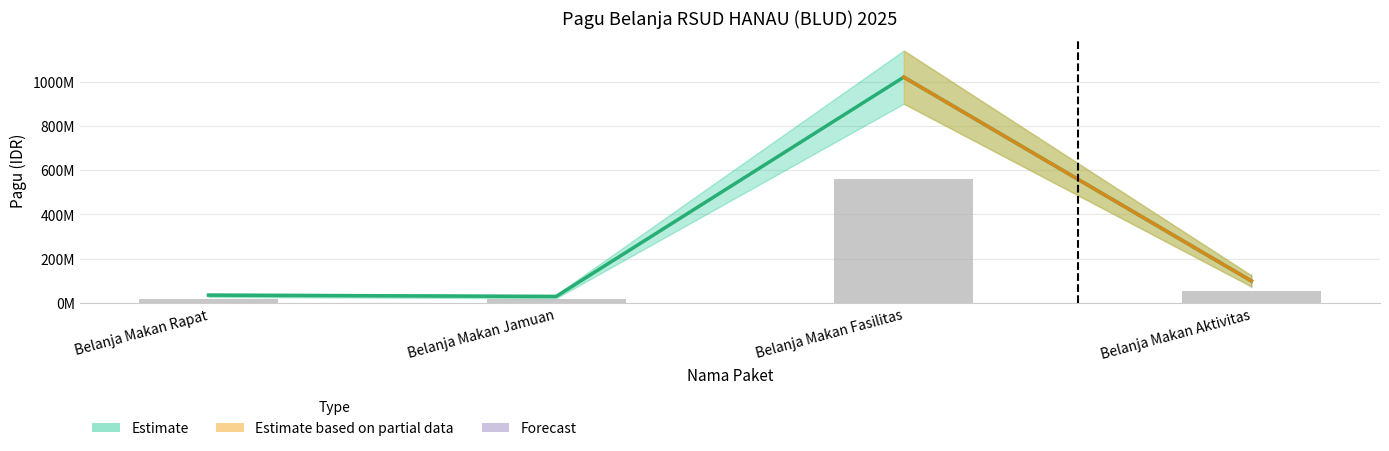

What is the difference between the values at Belanja Makan Aktivitas and Belanja Makan Fasilitas?

920000000